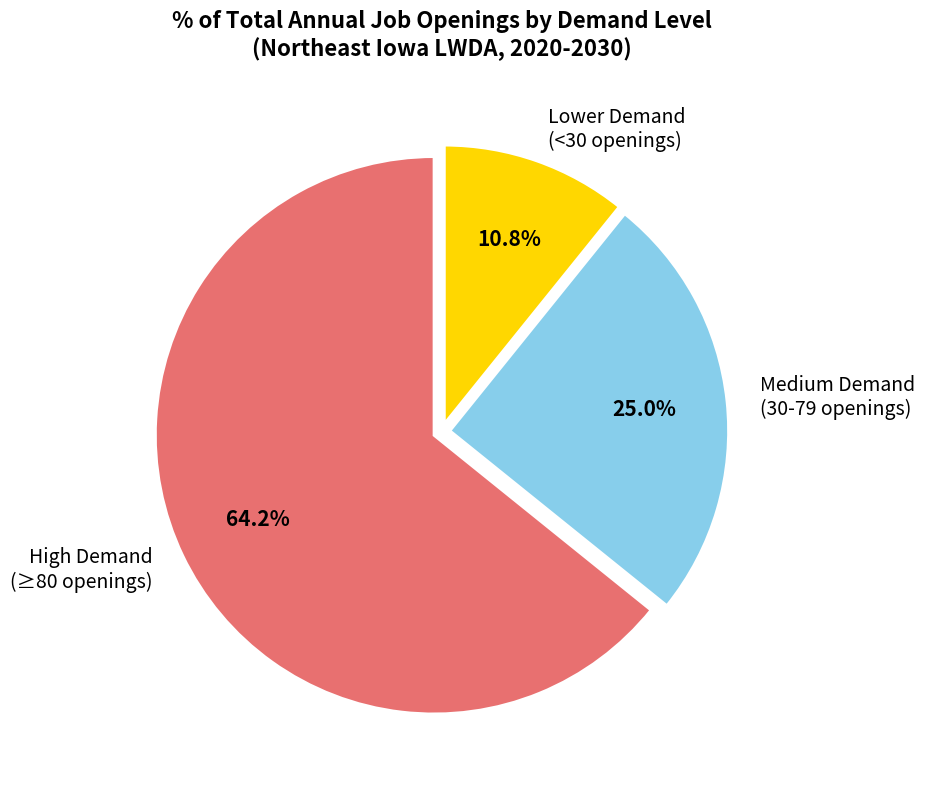

Combined, what portion of the pie is Medium Demand (30-79 openings) and Lower Demand (<30 openings)?

35.8%